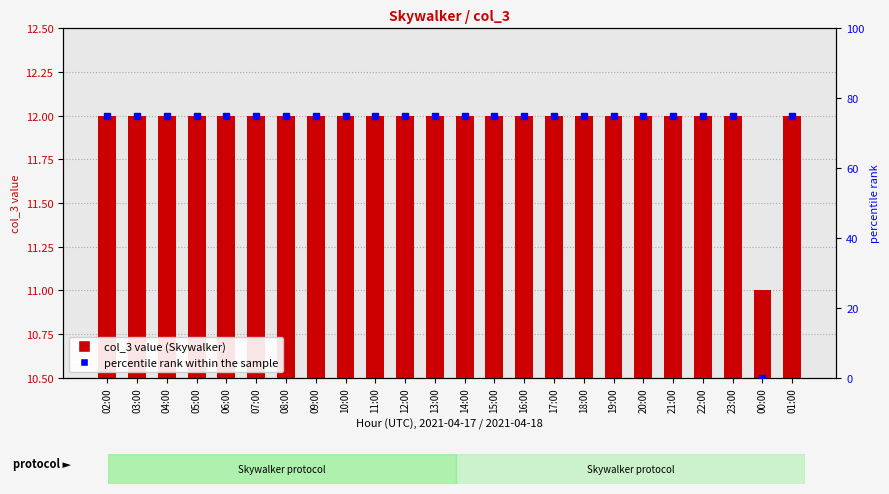

Reading left to right, list all the values displayed in this chart.

12	12	12	12	12	12	12	12	12	12	12	12	12	12	12	12	12	12	12	12	12	12	11	12